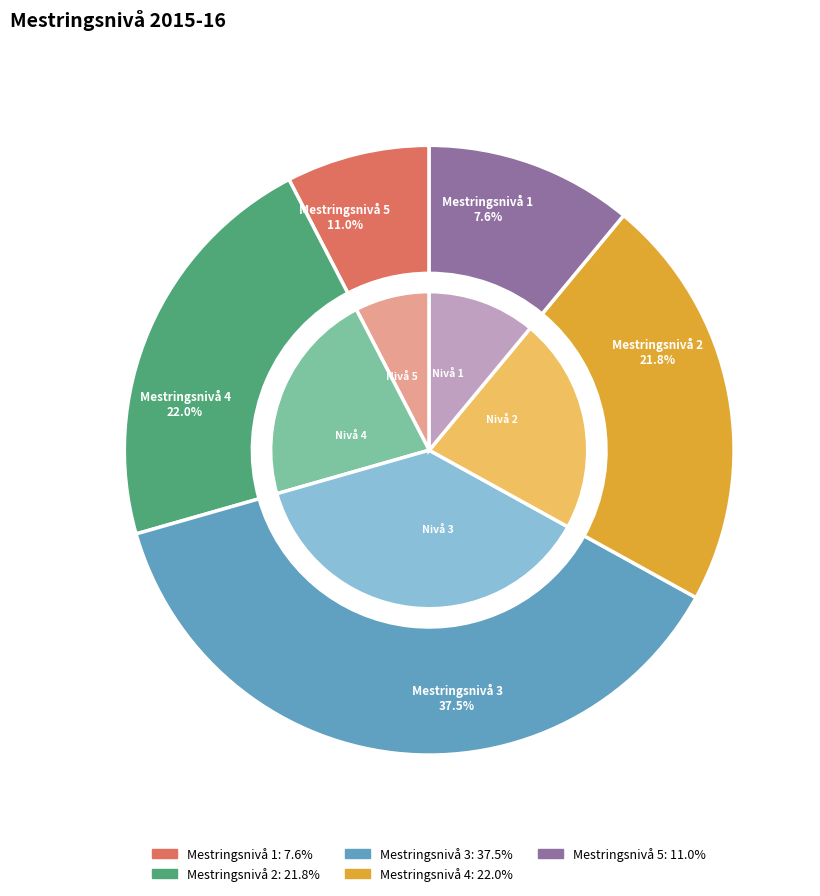

What percentage is NOT represented by Mestringsnivå 2?

78.2%